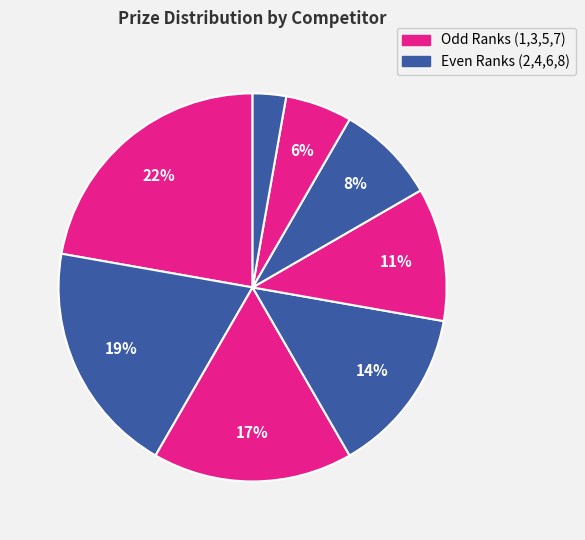

Rank the categories by value from lowest to highest.

Karthigesu Ruthra, Tambakhe Jitesh, Pushparajah Eric, Thavare Ninad, Muthyala Heman, Misra Sudip, Neelam Lokesh, Monga Pankaj